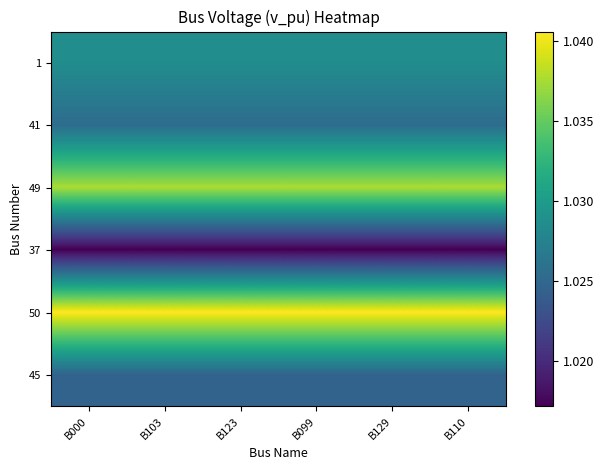

Reading left to right, extract all data points from this chart.

1: B000=1.0	B103=1.0	B123=1.0	B099=1.0	B129=1.0	B110=1.0
41: B000=1.0	B103=1.0	B123=1.0	B099=1.0	B129=1.0	B110=1.0
49: B000=1.0	B103=1.0	B123=1.0	B099=1.0	B129=1.0	B110=1.0
37: B000=1.0	B103=1.0	B123=1.0	B099=1.0	B129=1.0	B110=1.0
50: B000=1.0	B103=1.0	B123=1.0	B099=1.0	B129=1.0	B110=1.0
45: B000=1.0	B103=1.0	B123=1.0	B099=1.0	B129=1.0	B110=1.0